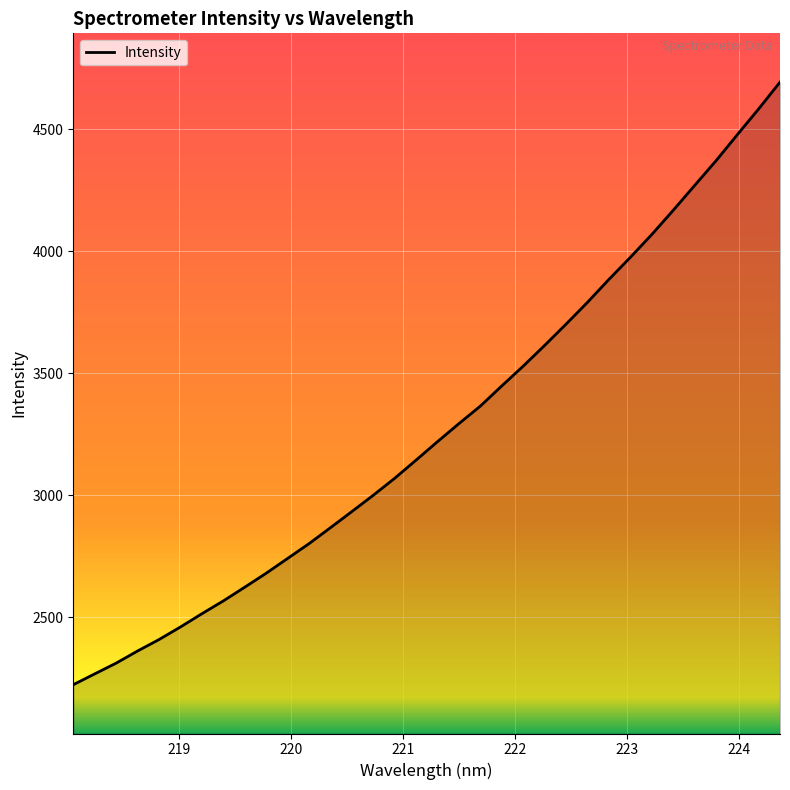

What is the maximum value shown in the chart?

4693.6